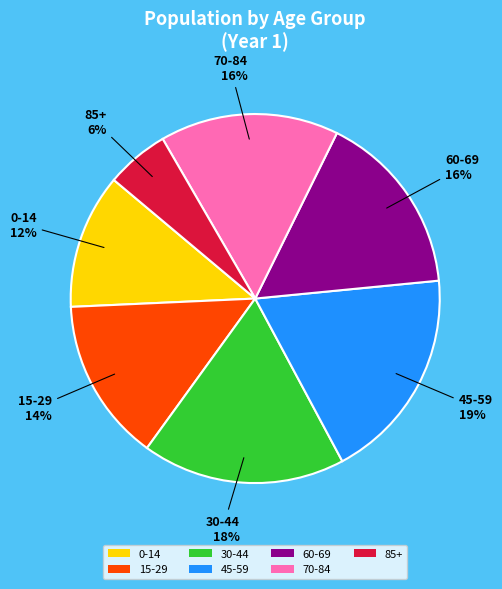

Does any single category account for the majority?

No